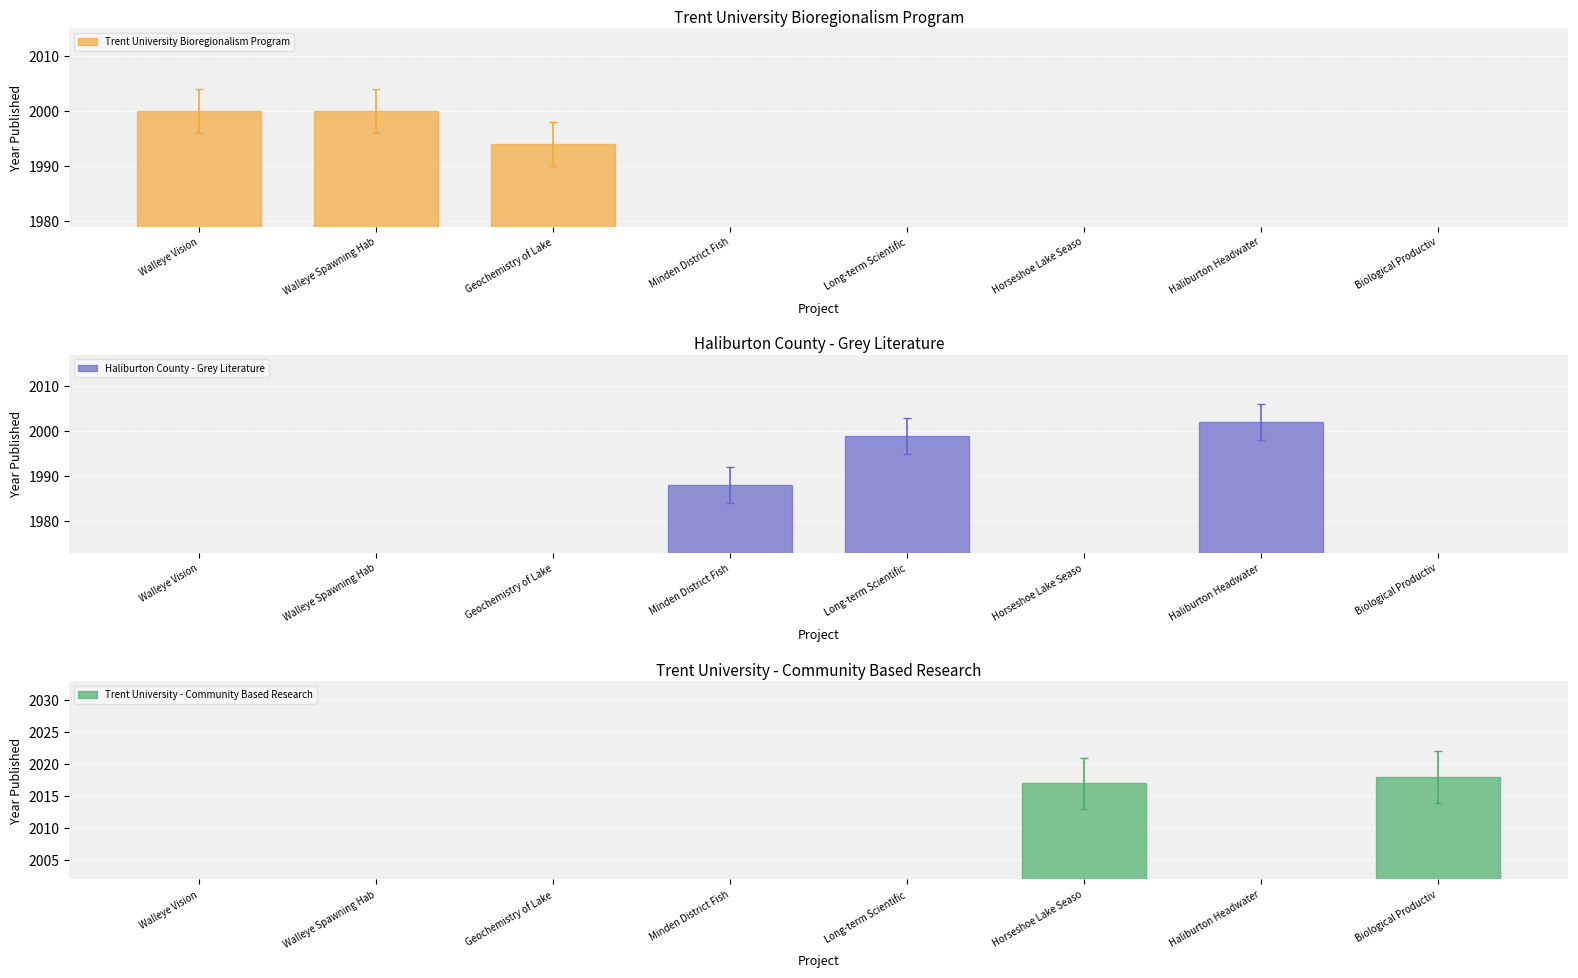

What are all the series names shown in the legend?

Trent University Bioregionalism Program, Haliburton County - Grey Literature, Trent University - Community Based Research